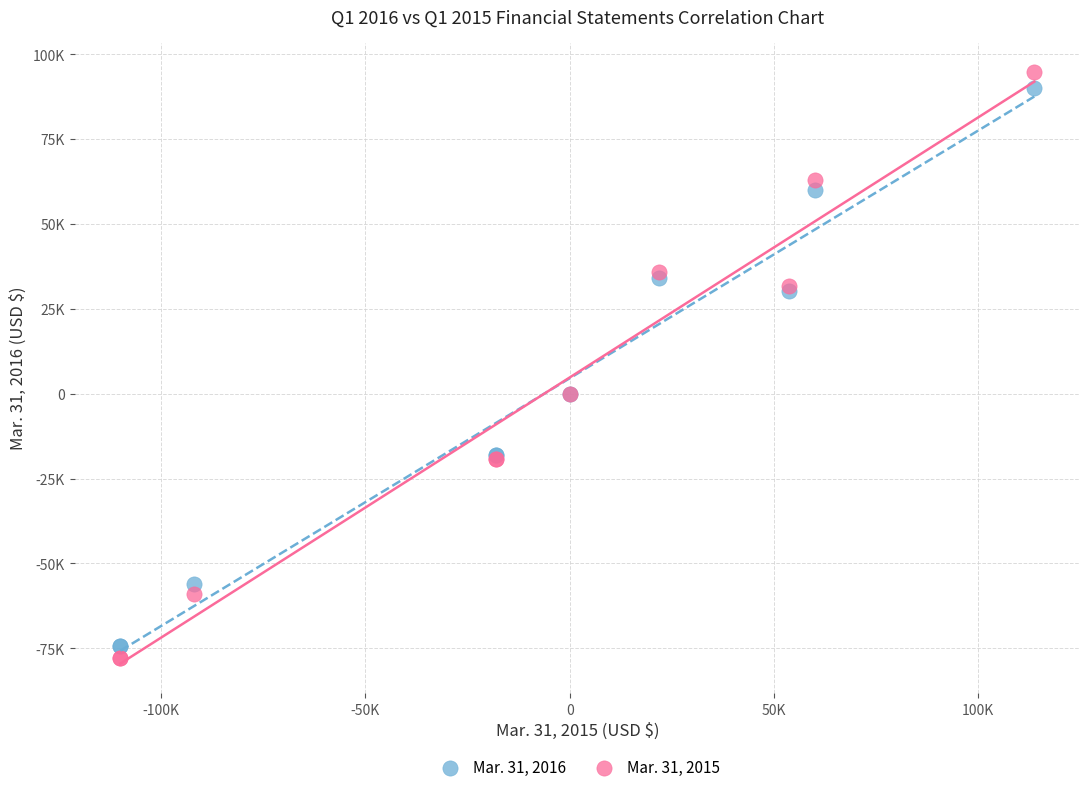

Which series reaches the maximum Y coordinate?

Mar. 31, 2015